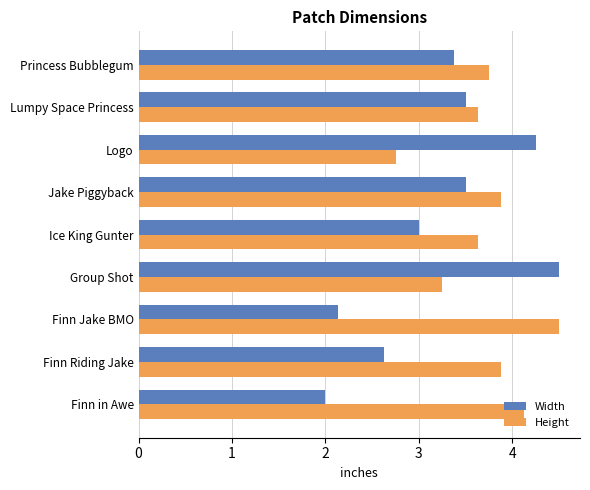

At which category is the sum across all series the highest?

Group Shot